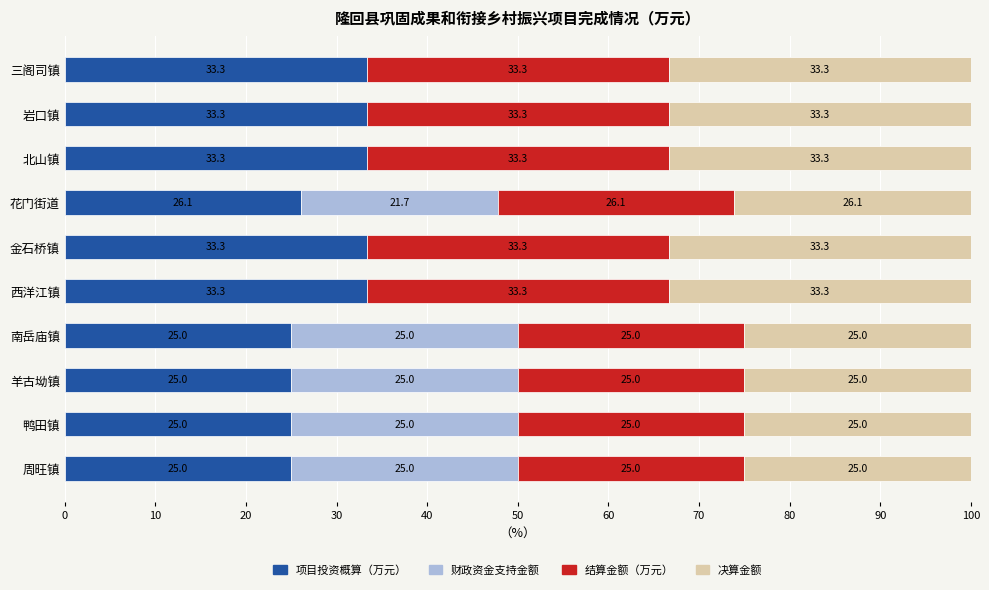

What is the total value across all series at 周旺镇?

100.0